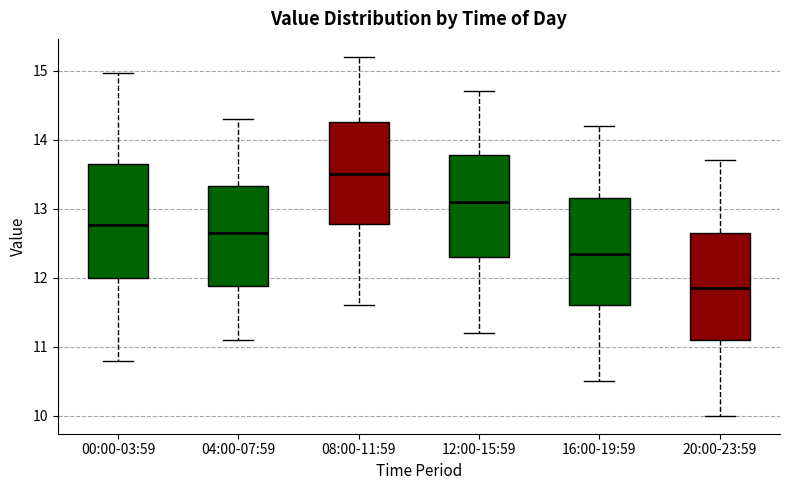

Which box's median line is the highest?

08:00-11:59